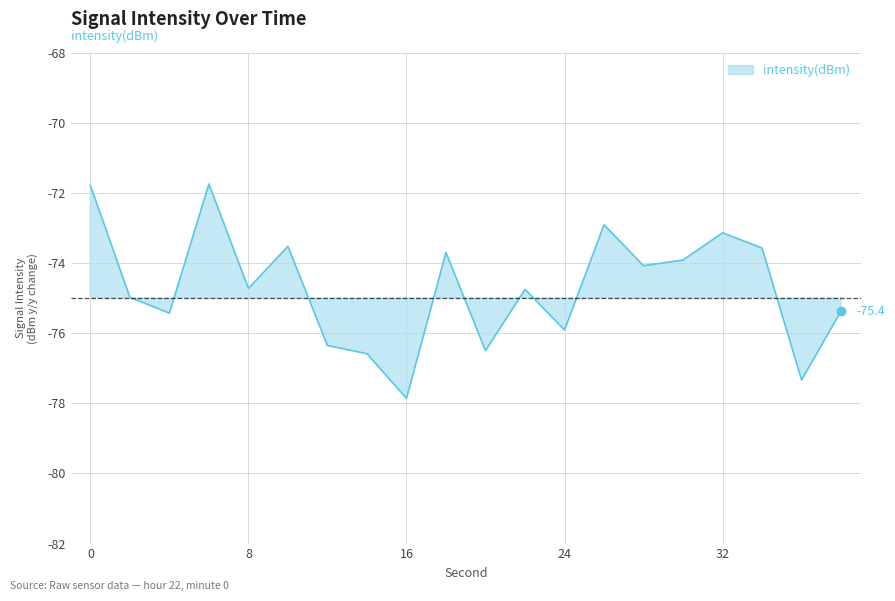

Is it true that the value at 2 is -75.0?

True